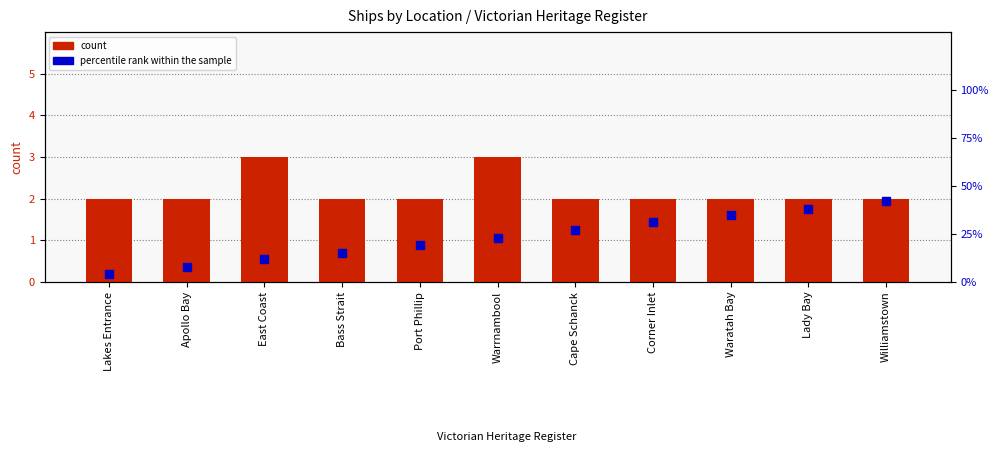

What is the spread (max minus min) of values at Port Phillip?

17